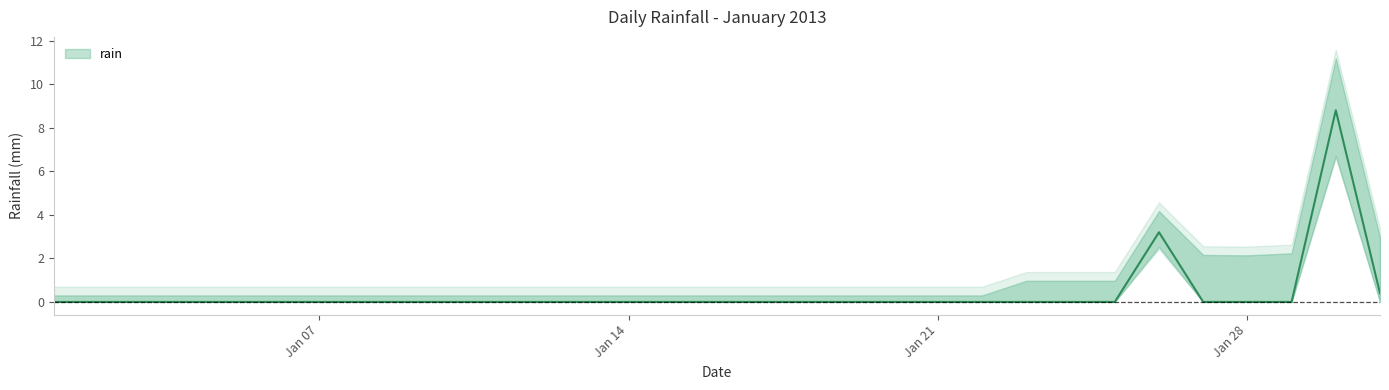

True or false: the data has more than 0 interior local peaks.

True